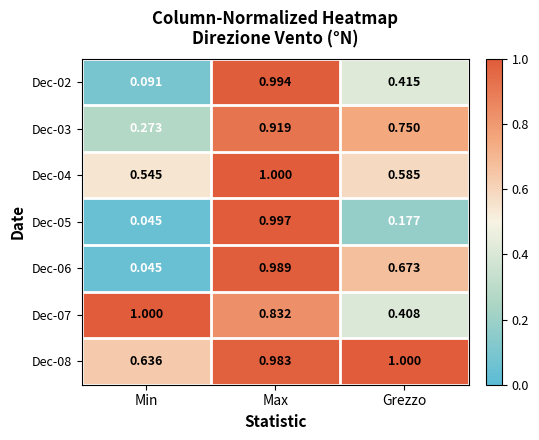

Which series has the largest total across all categories?

Dec-08